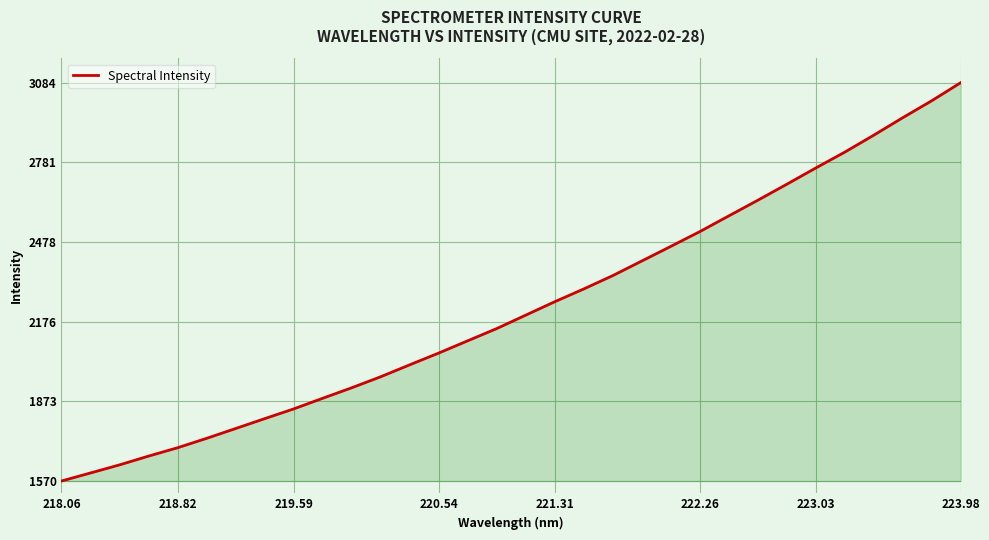

What is the smallest value displayed?

1570.0